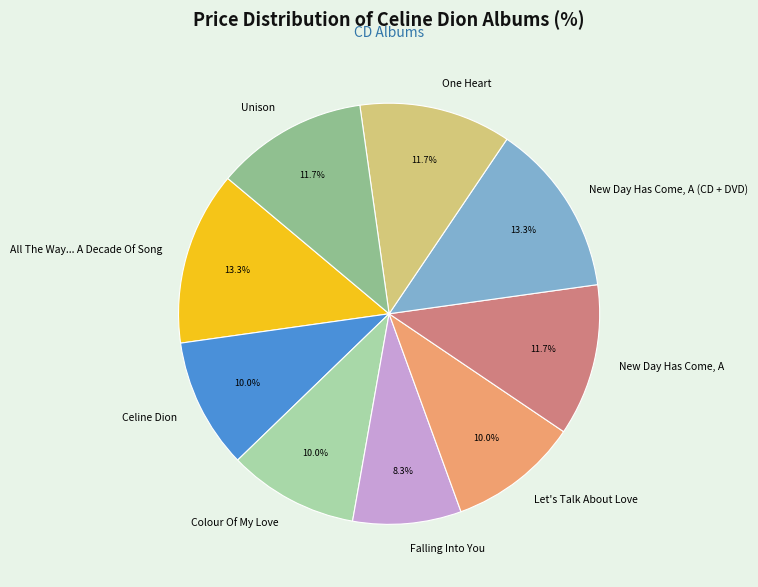

To the nearest percent, what percentage of the pie is Colour Of My Love?

10%